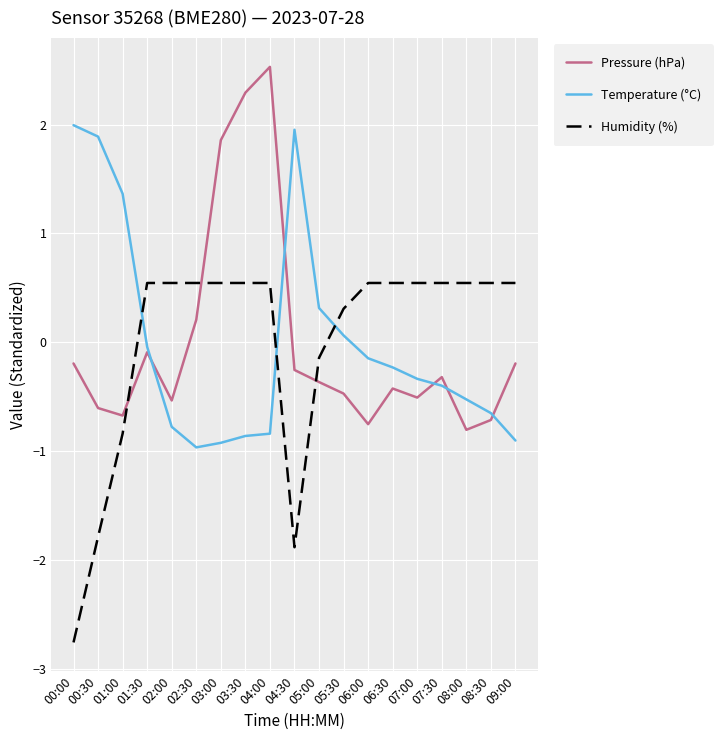

After their last crossing, which series has the higher values: Temperature (°C) or Humidity (%)?

Humidity (%)